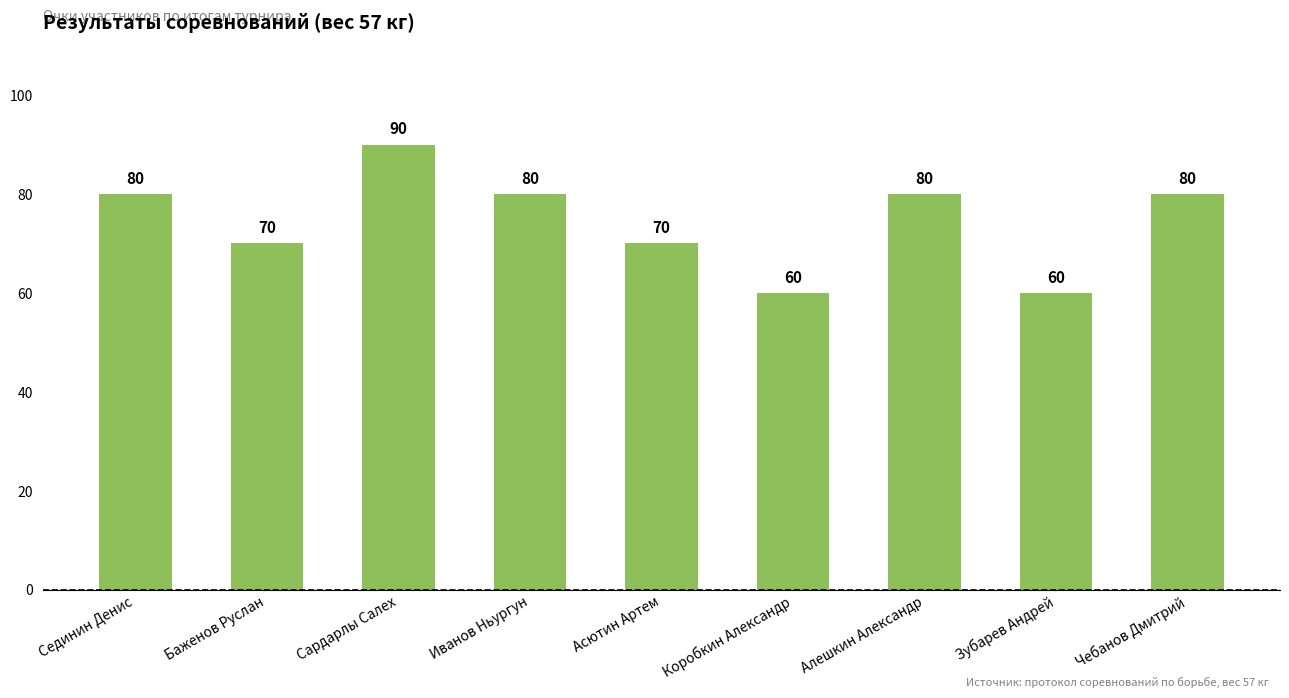

Which category has the highest value across all series?

Сардарлы Салех